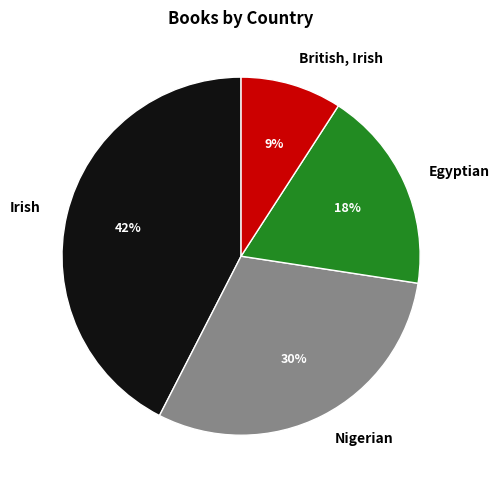

The Irish slice represents 53% of the pie. True or false?

False